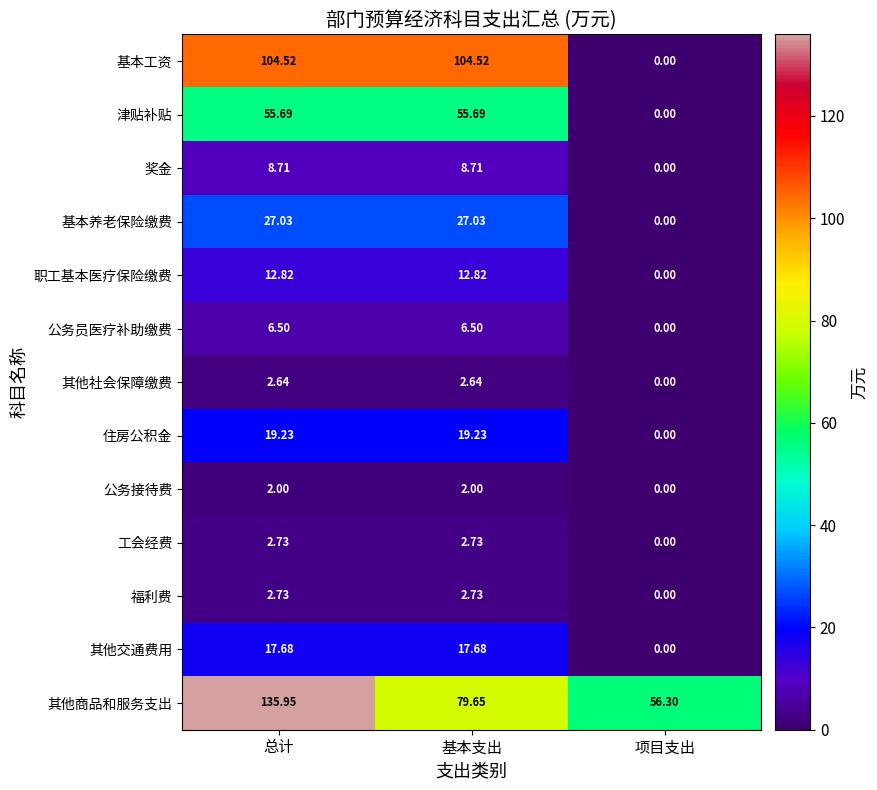

Which category has the lowest value in the 基本工资 series?

项目支出